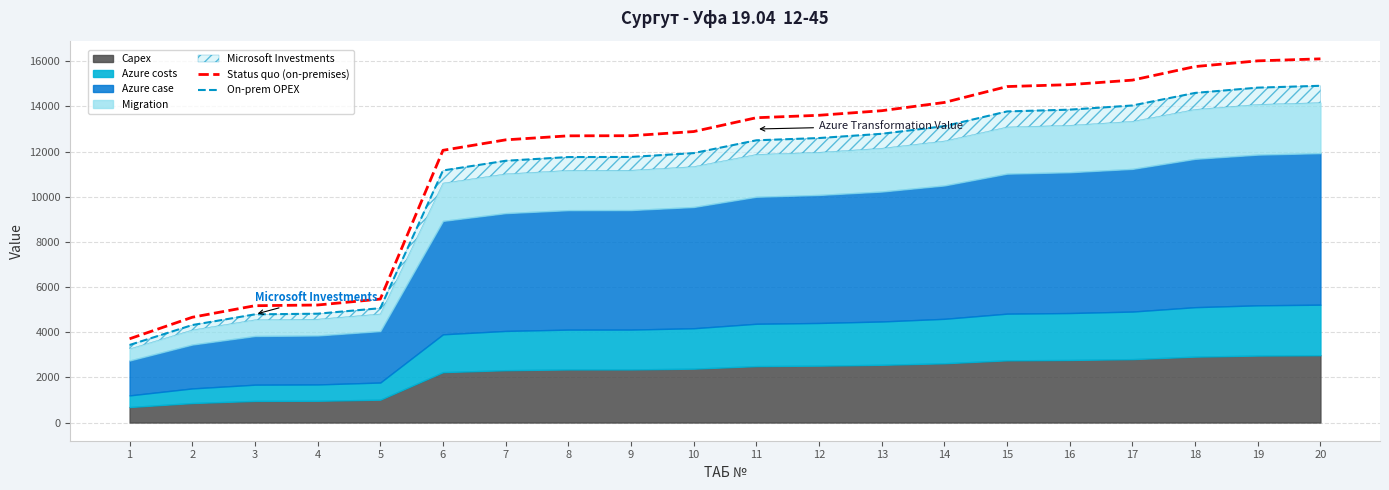

Which category has the highest value in the Status quo (on-premises) series?

20